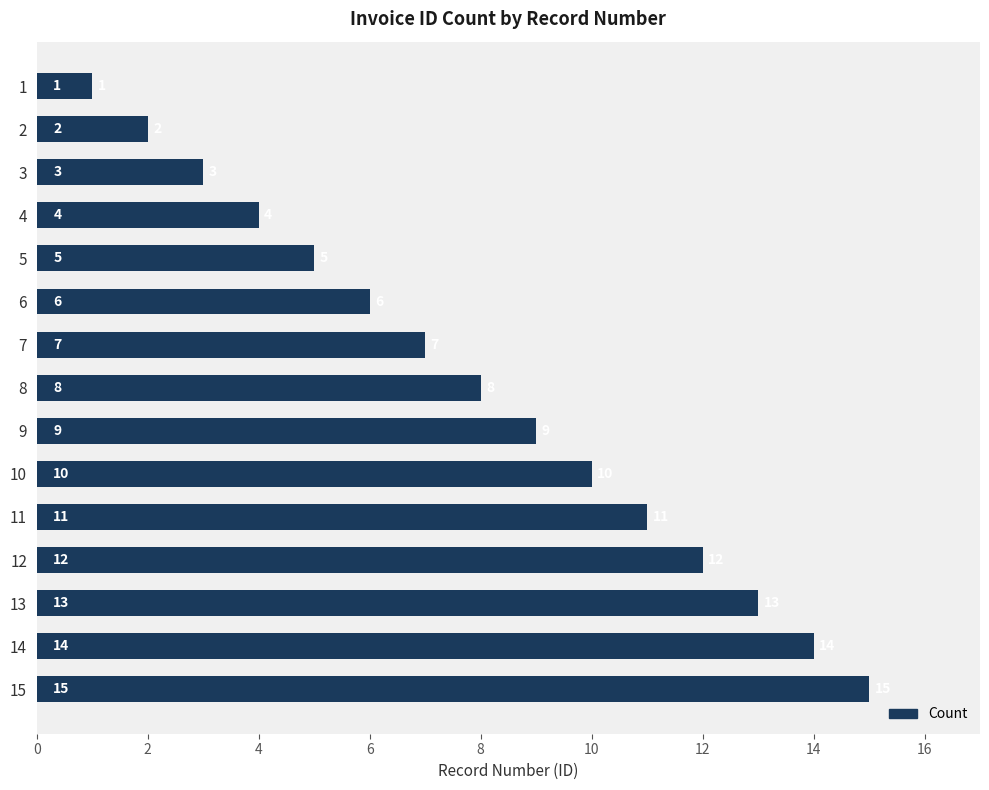

What is the greatest value displayed?

15